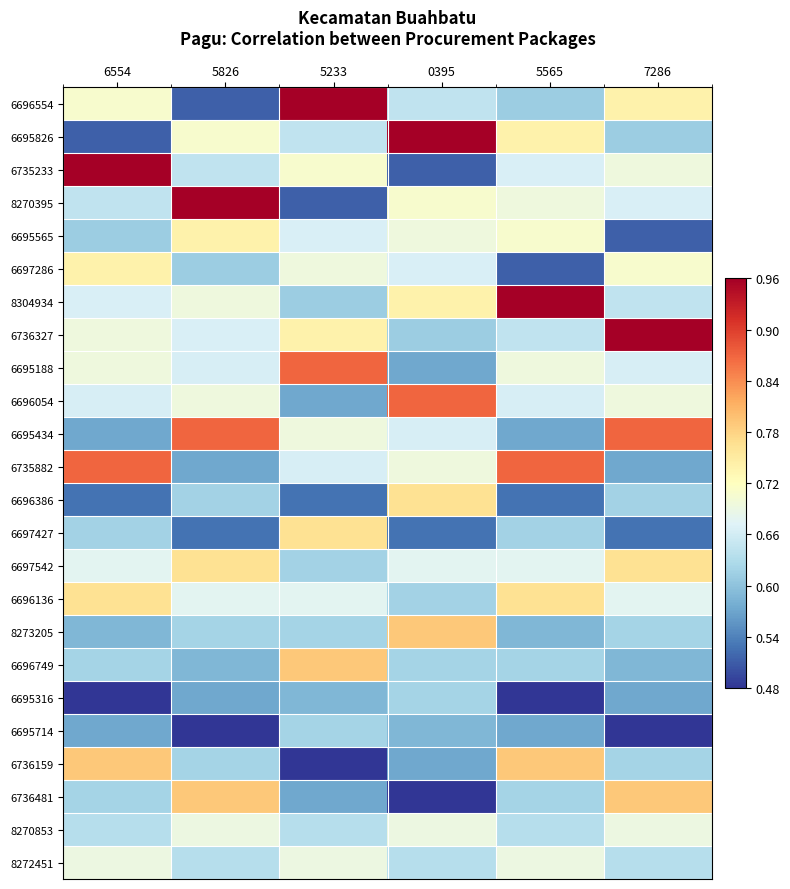

Reading left to right, transcribe all the data shown in this chart.

6696554: 6554=0.7	5826=0.5	5233=1.0	0395=0.6	5565=0.6	7286=0.7
6695826: 6554=0.5	5826=0.7	5233=0.6	0395=1.0	5565=0.7	7286=0.6
6735233: 6554=1.0	5826=0.6	5233=0.7	0395=0.5	5565=0.7	7286=0.7
8270395: 6554=0.6	5826=1.0	5233=0.5	0395=0.7	5565=0.7	7286=0.7
6695565: 6554=0.6	5826=0.7	5233=0.7	0395=0.7	5565=0.7	7286=0.5
6697286: 6554=0.7	5826=0.6	5233=0.7	0395=0.7	5565=0.5	7286=0.7
8304934: 6554=0.7	5826=0.7	5233=0.6	0395=0.7	5565=1.0	7286=0.6
6736327: 6554=0.7	5826=0.7	5233=0.7	0395=0.6	5565=0.6	7286=1.0
6695188: 6554=0.7	5826=0.7	5233=0.9	0395=0.6	5565=0.7	7286=0.7
6696054: 6554=0.7	5826=0.7	5233=0.6	0395=0.9	5565=0.7	7286=0.7
6695434: 6554=0.6	5826=0.9	5233=0.7	0395=0.7	5565=0.6	7286=0.9
6735882: 6554=0.9	5826=0.6	5233=0.7	0395=0.7	5565=0.9	7286=0.6
6696386: 6554=0.5	5826=0.6	5233=0.5	0395=0.8	5565=0.5	7286=0.6
6697427: 6554=0.6	5826=0.5	5233=0.8	0395=0.5	5565=0.6	7286=0.5
6697542: 6554=0.7	5826=0.8	5233=0.6	0395=0.7	5565=0.7	7286=0.8
6696136: 6554=0.8	5826=0.7	5233=0.7	0395=0.6	5565=0.8	7286=0.7
8273205: 6554=0.6	5826=0.6	5233=0.6	0395=0.8	5565=0.6	7286=0.6
6696749: 6554=0.6	5826=0.6	5233=0.8	0395=0.6	5565=0.6	7286=0.6
6695316: 6554=0.5	5826=0.6	5233=0.6	0395=0.6	5565=0.5	7286=0.6
6695714: 6554=0.6	5826=0.5	5233=0.6	0395=0.6	5565=0.6	7286=0.5
6736159: 6554=0.8	5826=0.6	5233=0.5	0395=0.6	5565=0.8	7286=0.6
6736481: 6554=0.6	5826=0.8	5233=0.6	0395=0.5	5565=0.6	7286=0.8
8270853: 6554=0.6	5826=0.7	5233=0.6	0395=0.7	5565=0.6	7286=0.7
8272451: 6554=0.7	5826=0.6	5233=0.7	0395=0.6	5565=0.7	7286=0.6